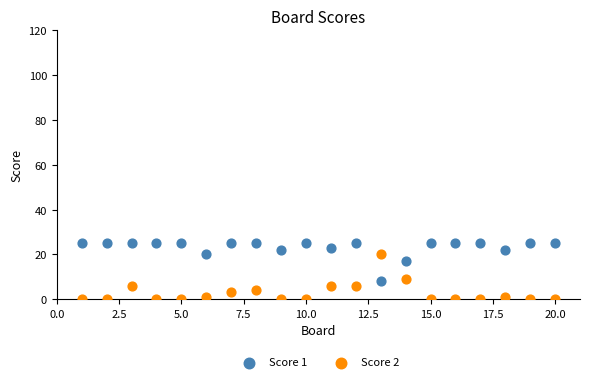

Which series contains the lowest Y value?

Score 2